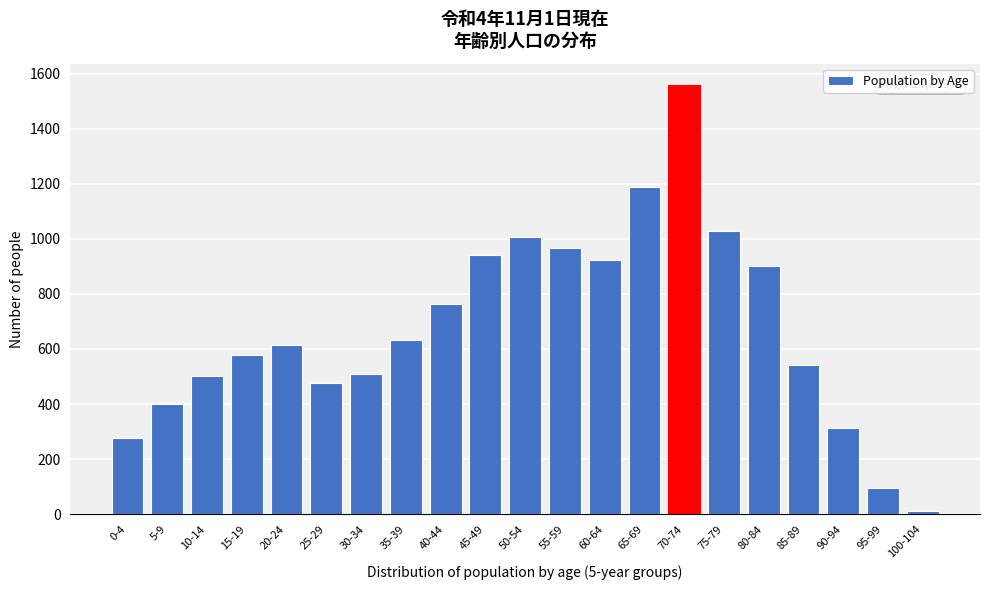

Reading right to left, list all the values displayed in this chart.

100-104=13	95-99=95	90-94=313	85-89=543	80-84=900	75-79=1027	70-74=1559	65-69=1190	60-64=923	55-59=966	50-54=1008	45-49=943	40-44=764	35-39=633	30-34=510	25-29=478	20-24=615	15-19=578	10-14=503	5-9=400	0-4=278